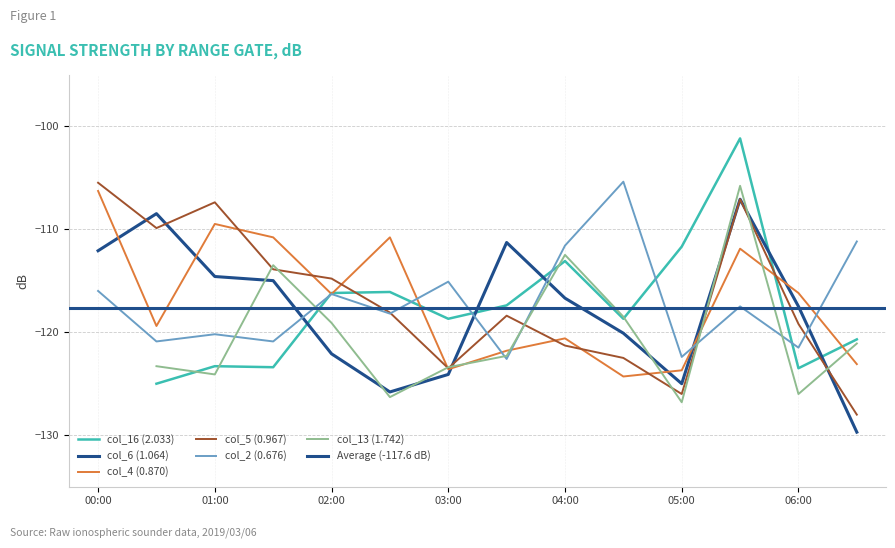

What position from the right is 2019/03/06 03:30?

7